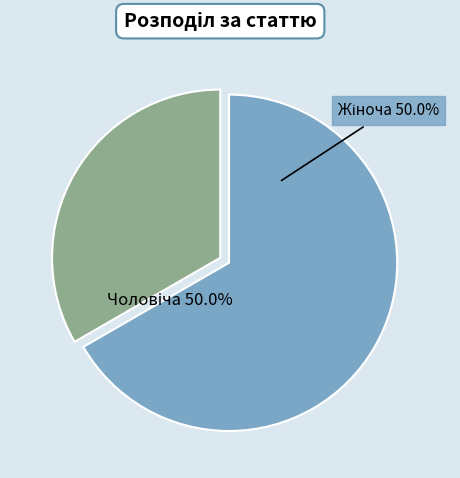

Which slice is the smallest?

Чоловіча